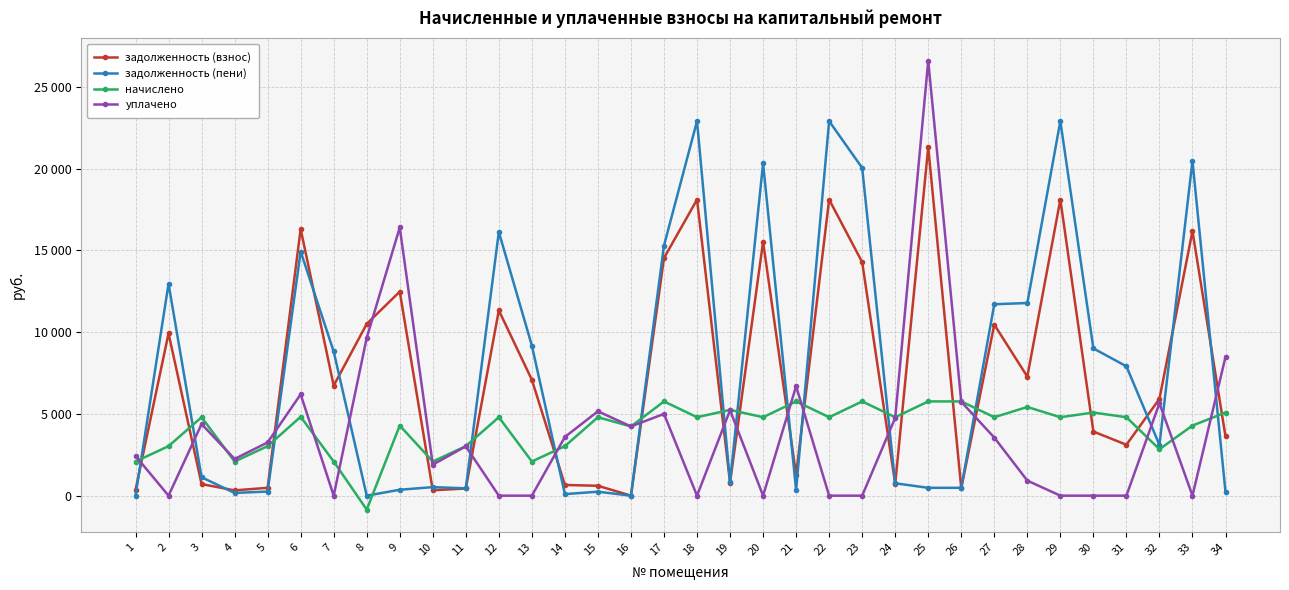

What are all the series names shown in the legend?

задолженность (взнос), задолженность (пени), начислено, уплачено